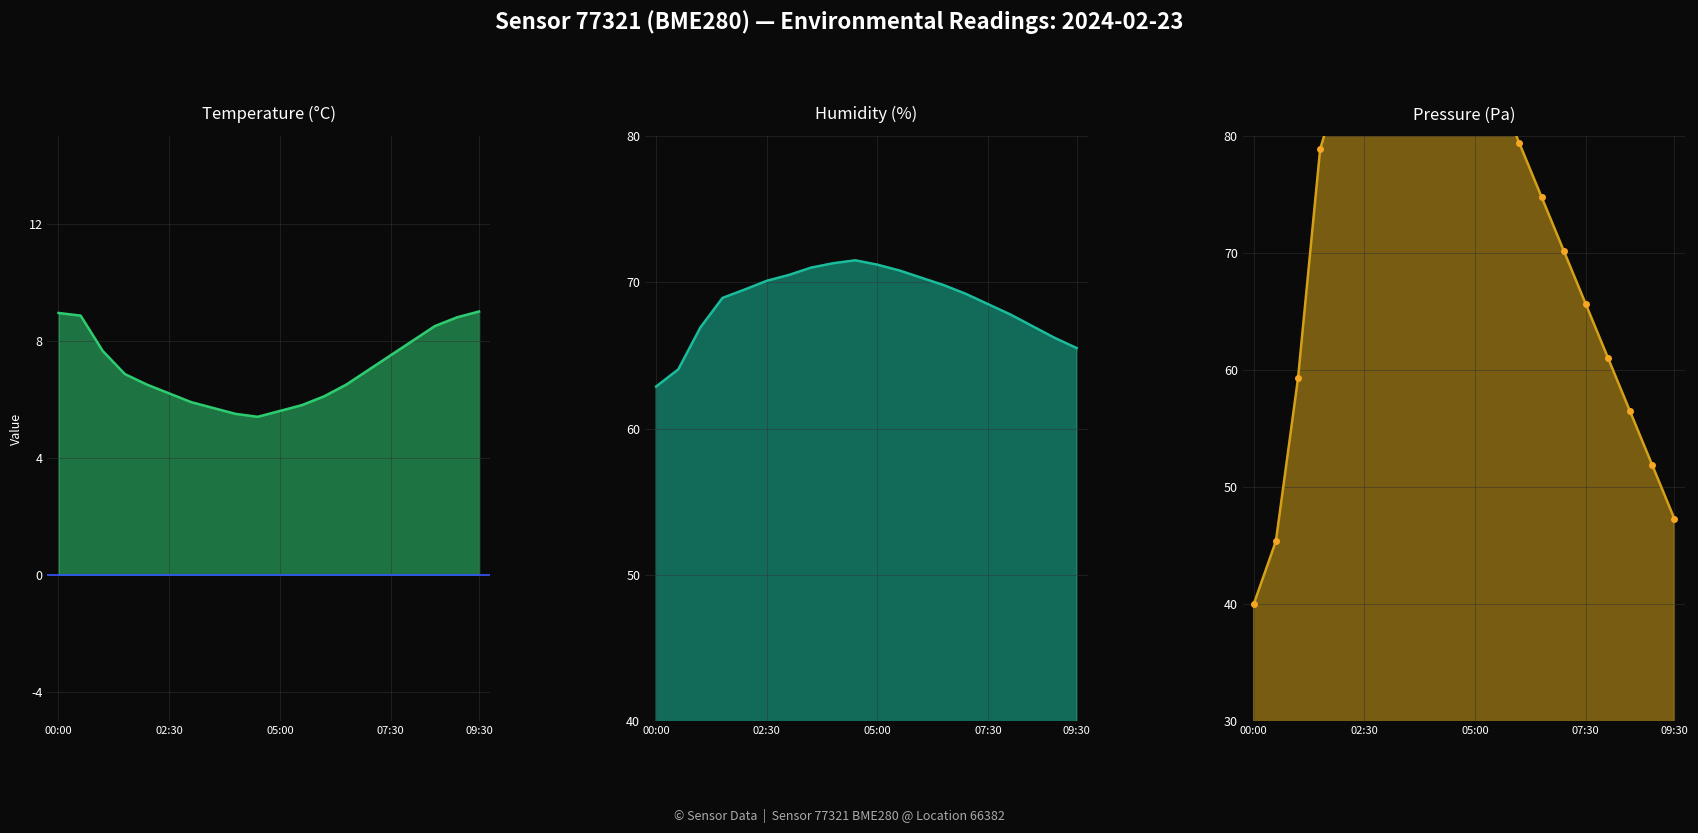

What is the difference between the second highest and minimum values in the humidity series?

8.4